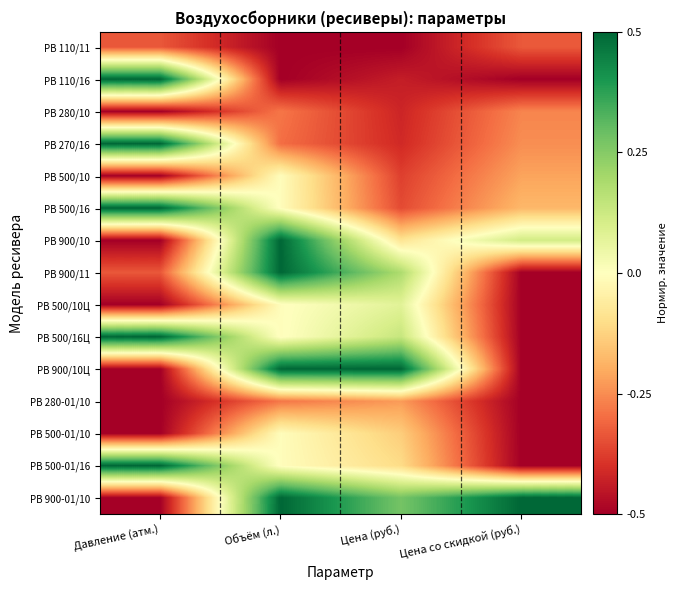

Between Давление (атм.) and Объём (л.), which series saw the biggest shift?

РВ 110/16